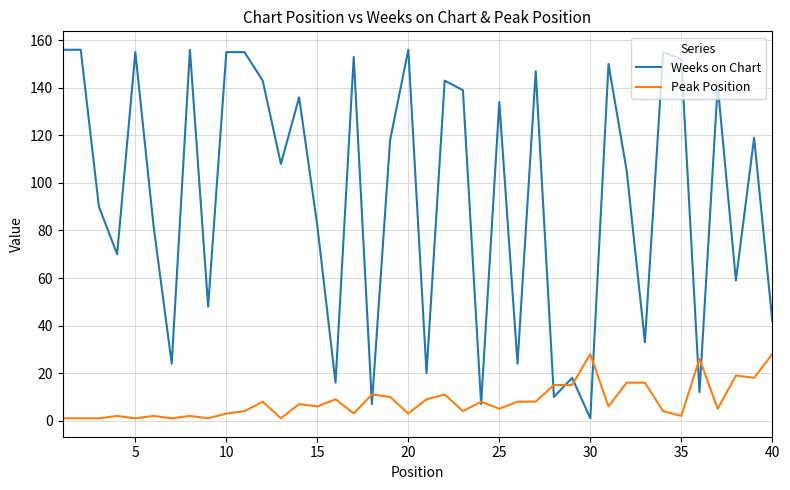

True or false: Peak Position and Weeks on Chart intersect in this chart.

True